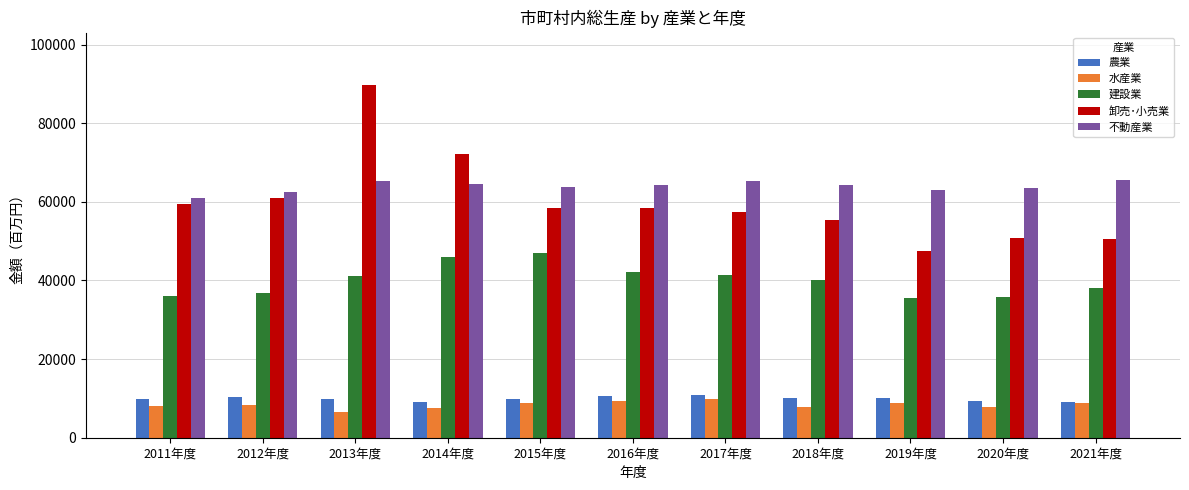

Which series has the widest spread of values?

卸売･小売業